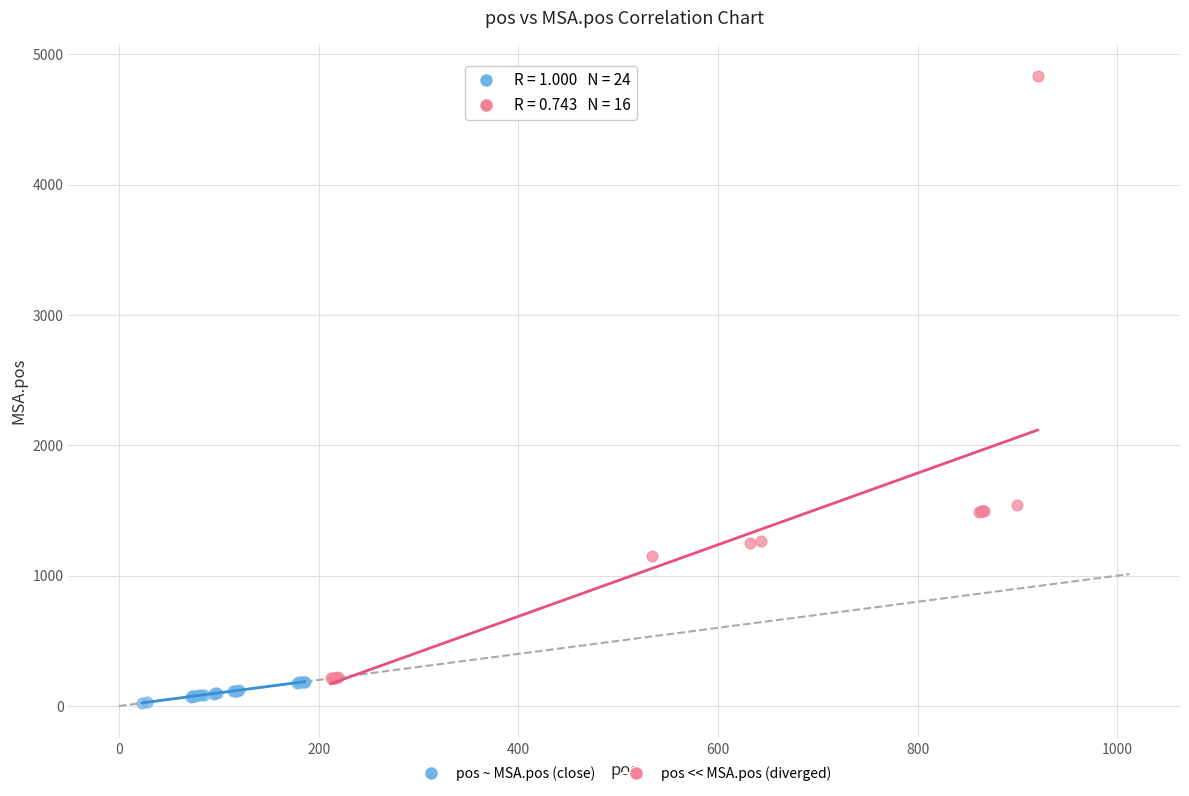

Which series has the largest Y range (max minus min)?

pos << MSA.pos (diverged)